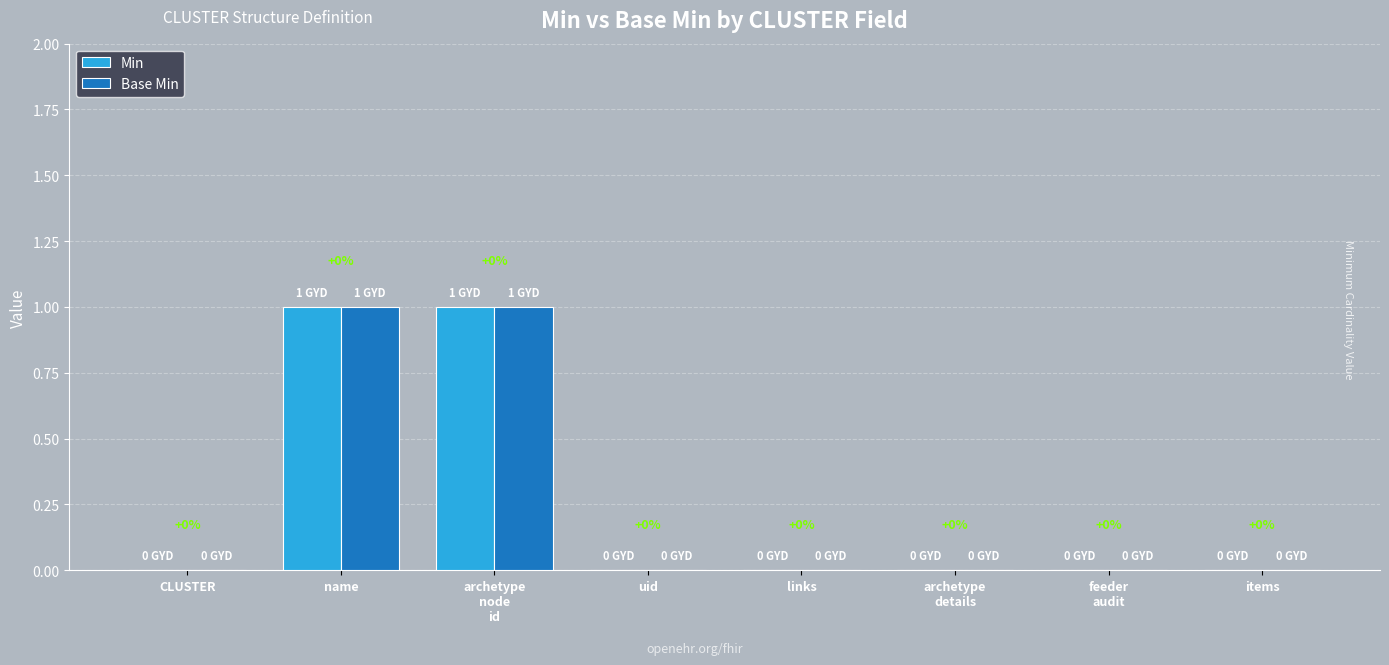

The Base Min series shows 1 at links. True or false?

False